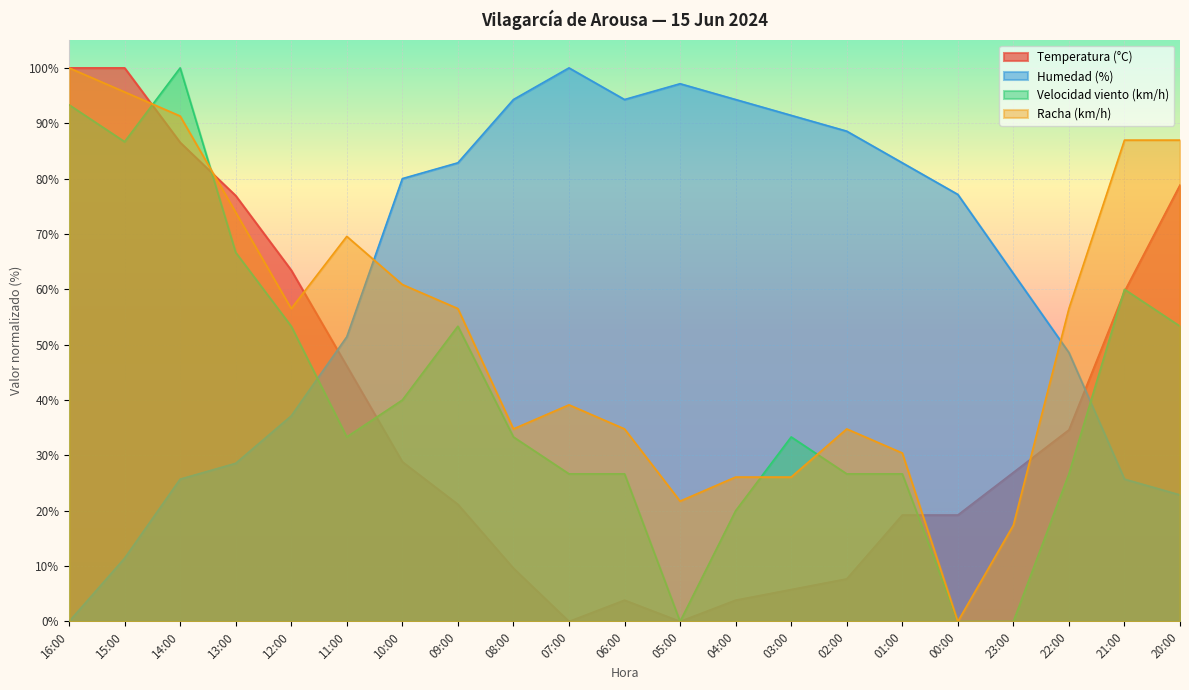

What is the sum of the Racha (km/h) values at 22:00 and 03:00?

82.6